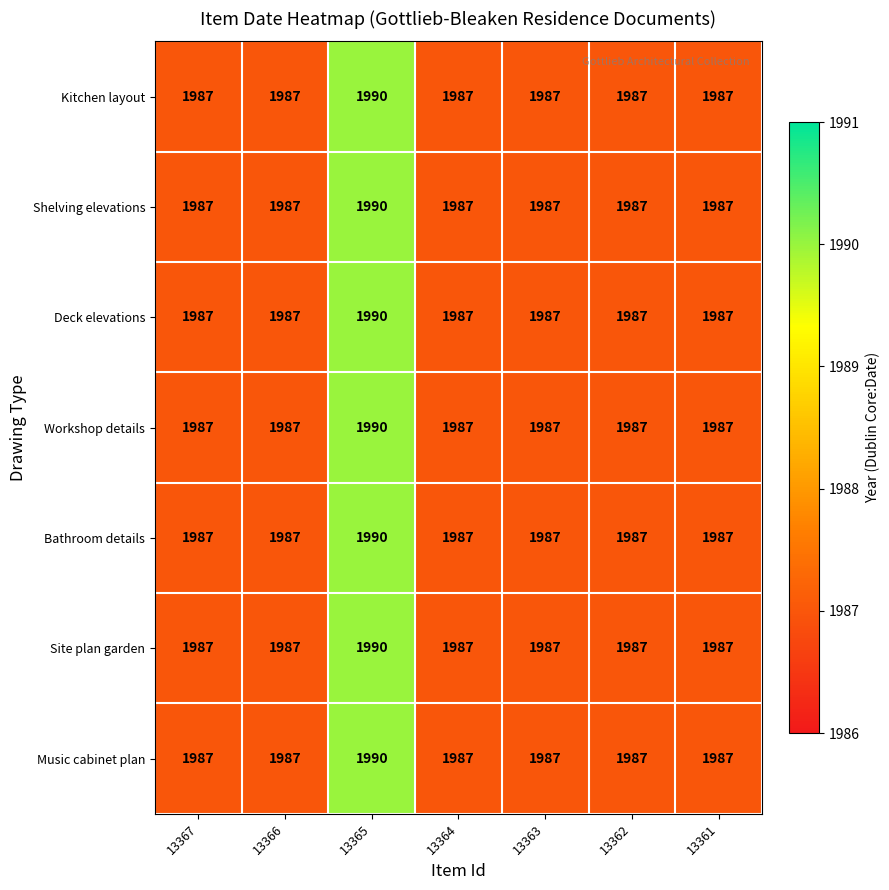

True or false: Shelving elevations has a value of 3200 at 13361.

False